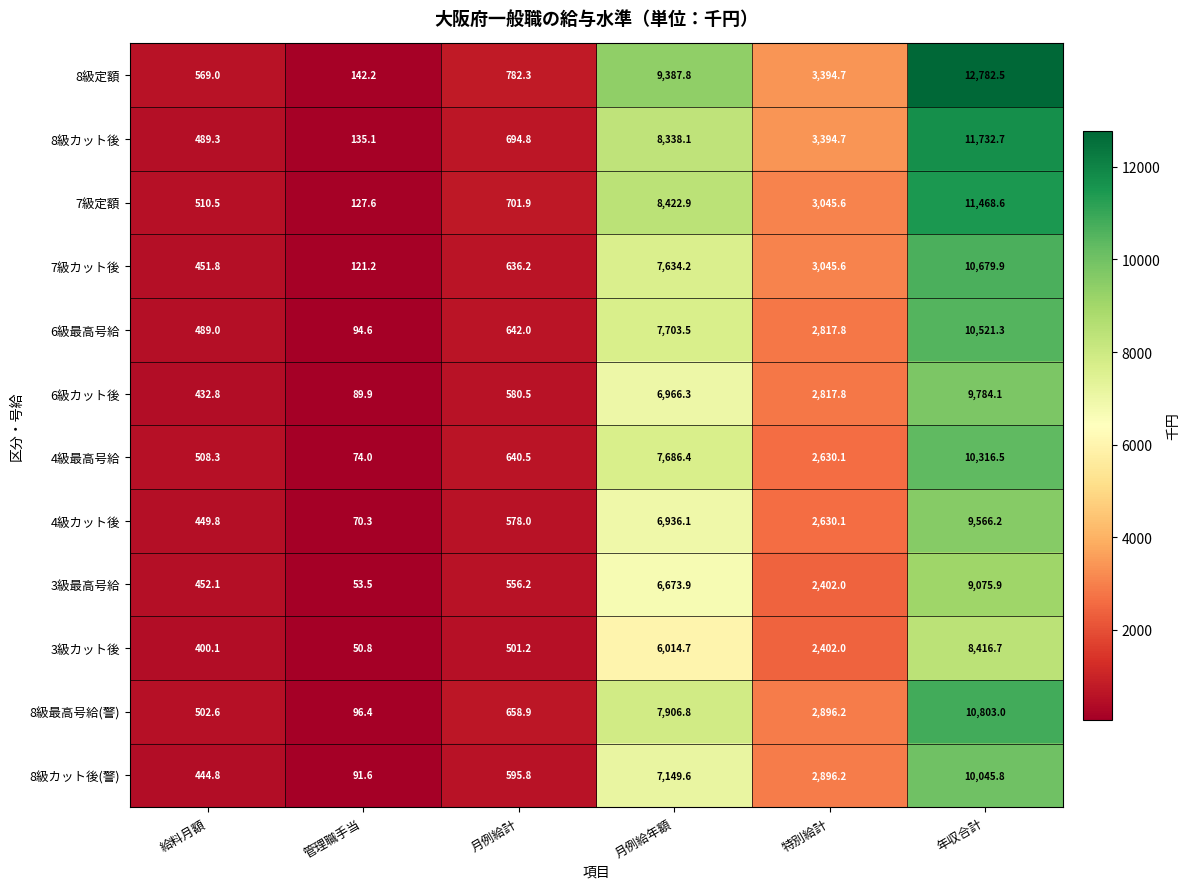

Is it true that 3級カット後 equals 1272.1 at 特別給計?

False